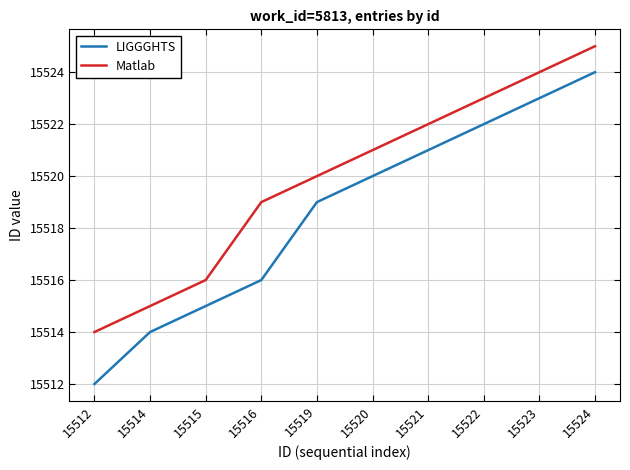

At which label is LIGGGHTS closest to 15518?

15519